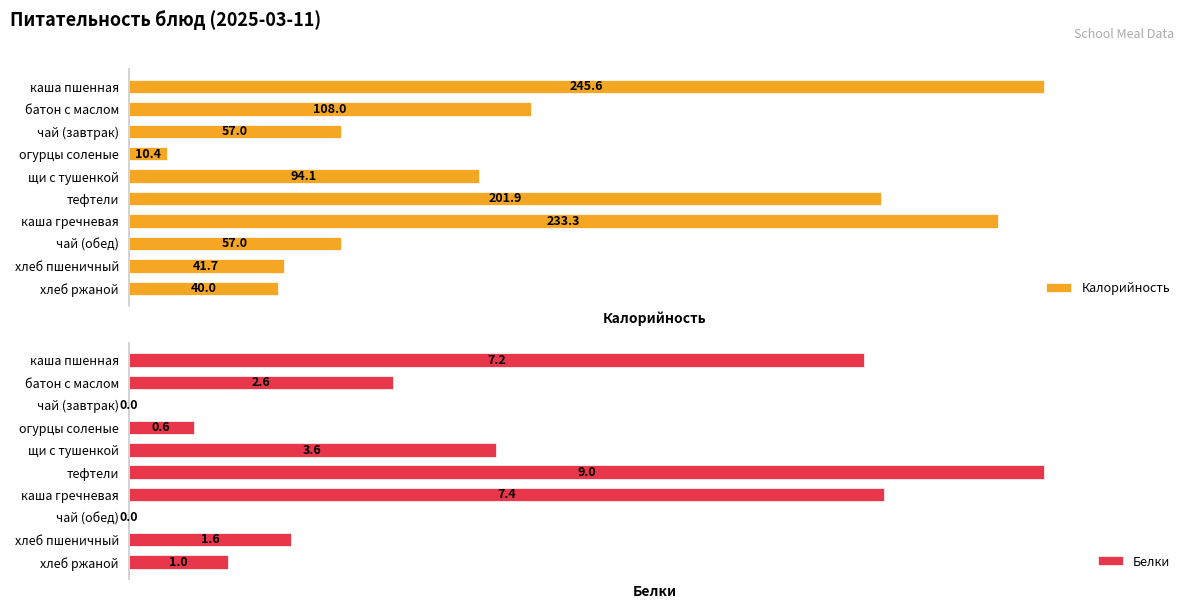

The value of Белки at 1 is 0.7. True or false?

False